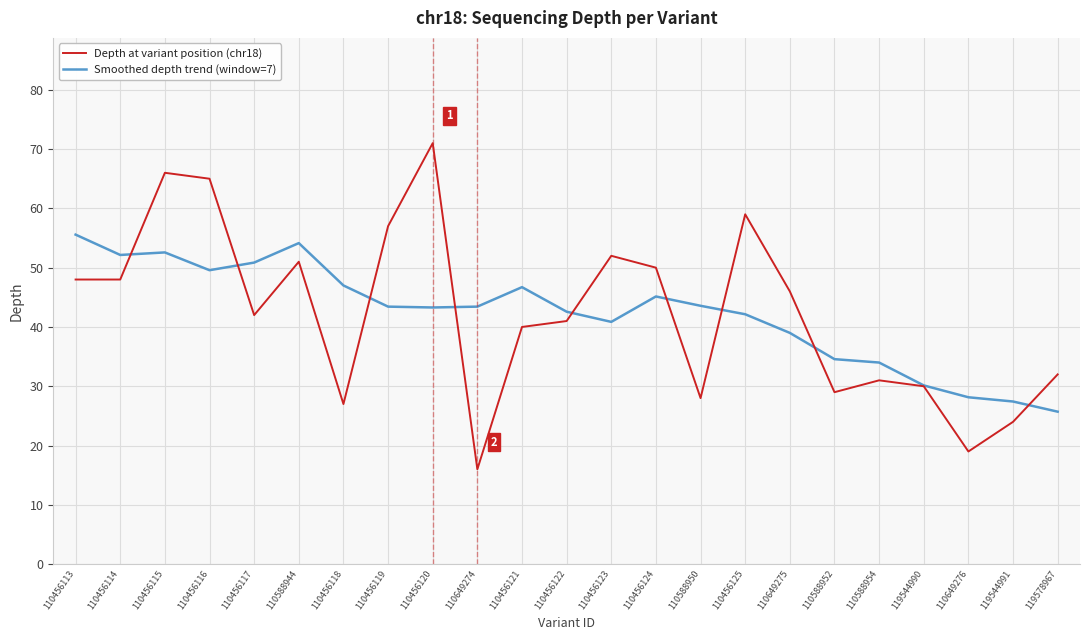

Rank the series at 119578967 from lowest to highest value.

Smoothed depth trend (window=7), Depth at variant position (chr18)